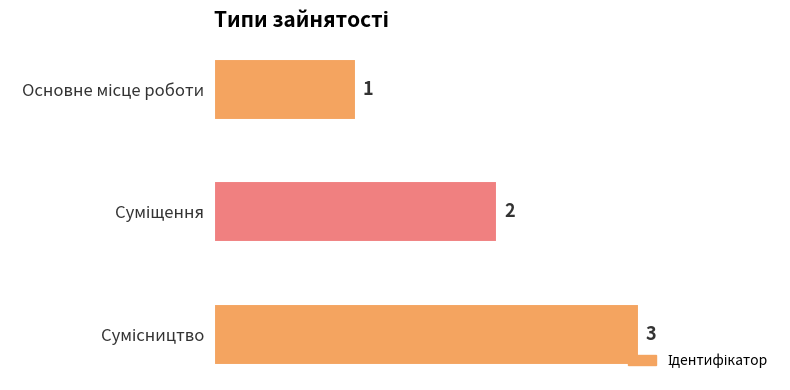

Count the values in the range 1 to 3.

3